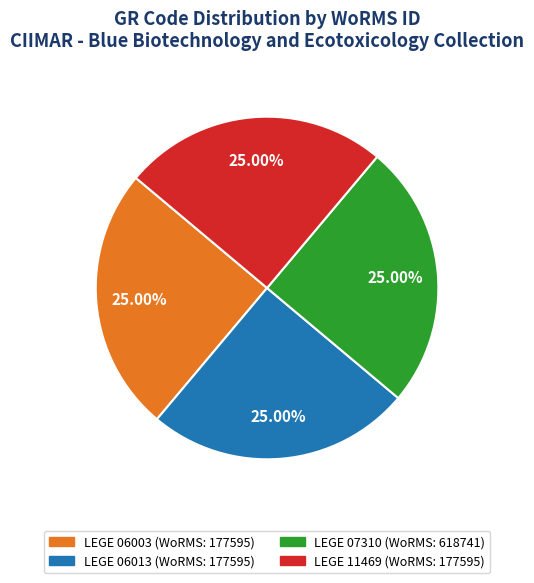

To the nearest percent, what percentage of the pie is LEGE 06003?

25%